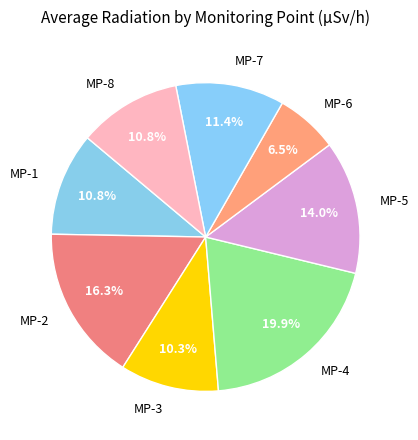

Which category has the smallest portion of the pie?

MP-6